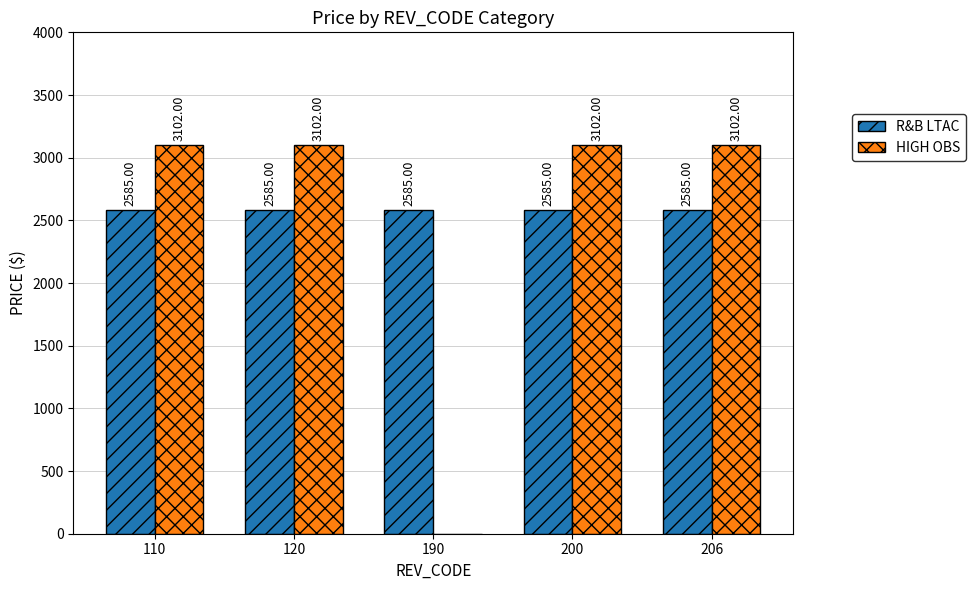

Is the value of HIGH OBS at 190 greater than the value of R&B LTAC at 206?

No